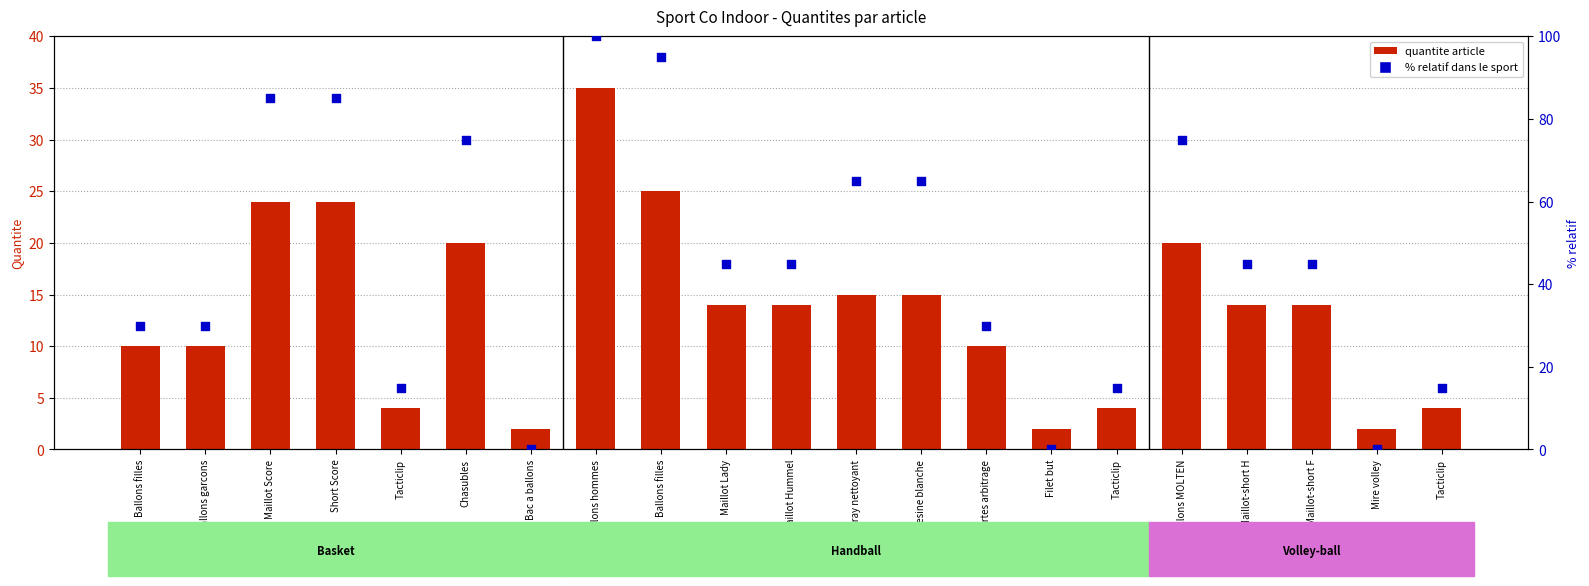

Which series contains the lowest Y value?

% relatif